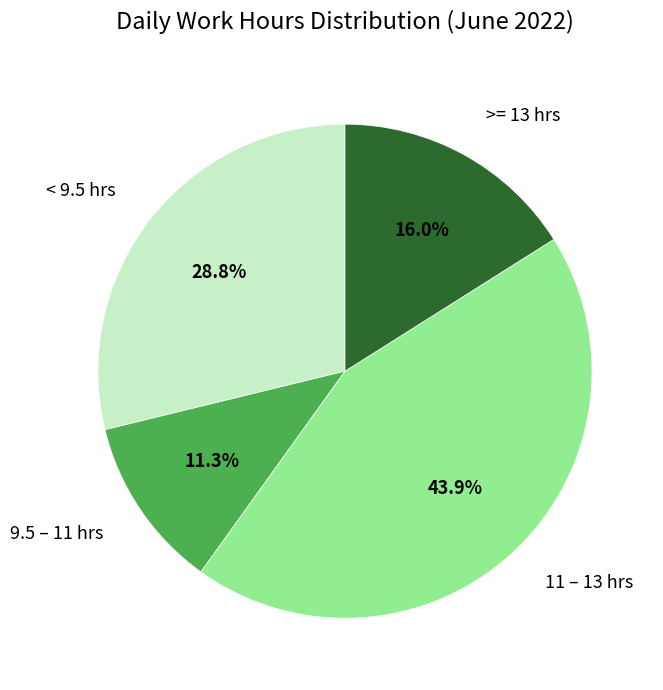

What is the ratio of the value at 11 – 13 hrs to the value at < 9.5 hrs?

1.5